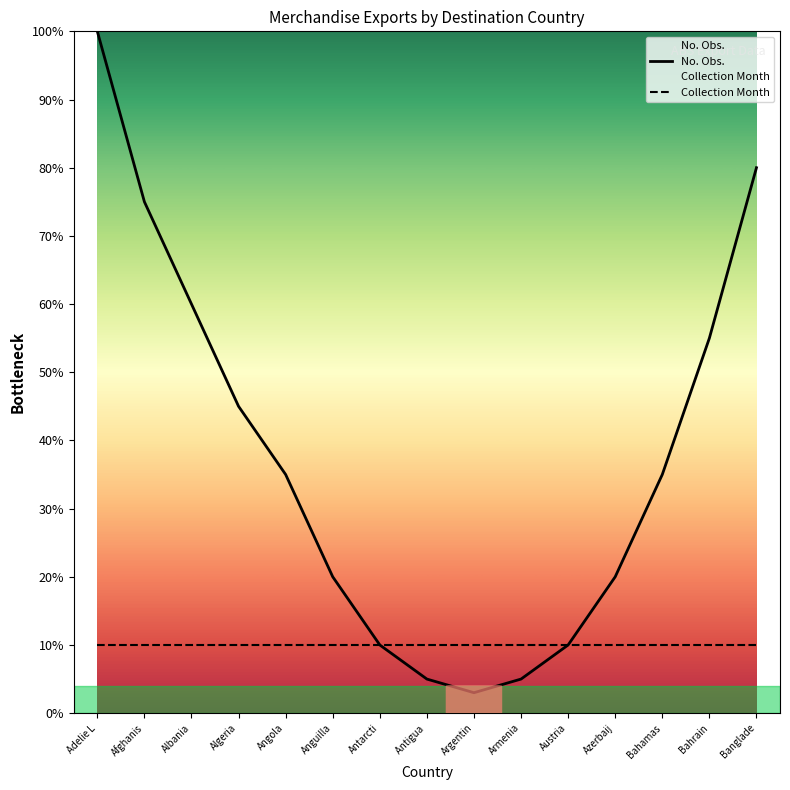

How many data points does each series have?

15